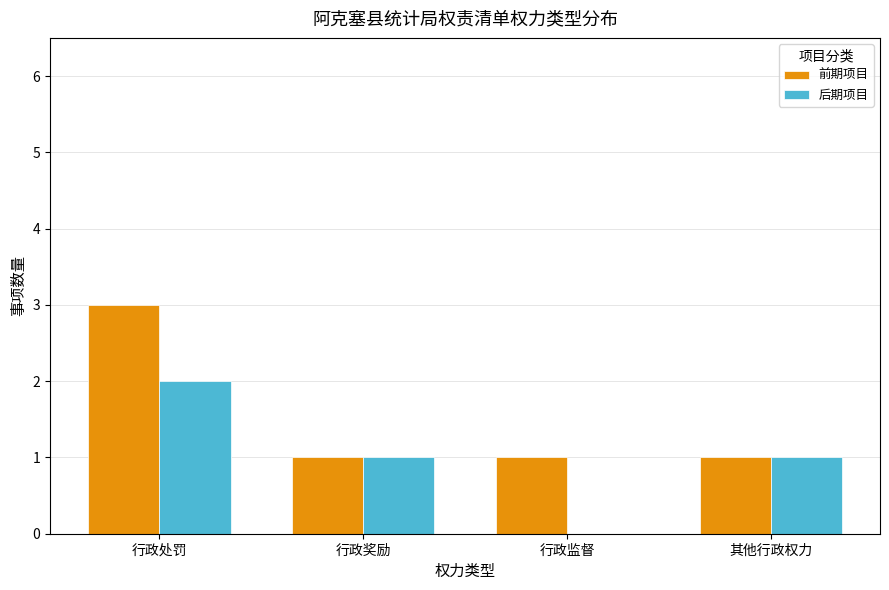

How many distinct data groups are displayed?

2